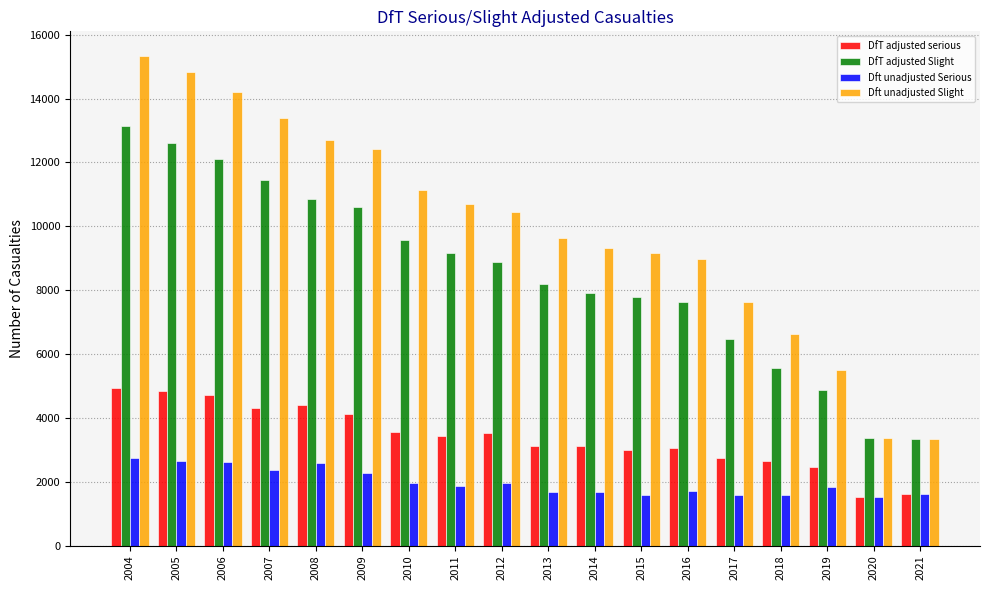

Between 2006 and 2009, which series saw the biggest shift?

Dft unadjusted Slight